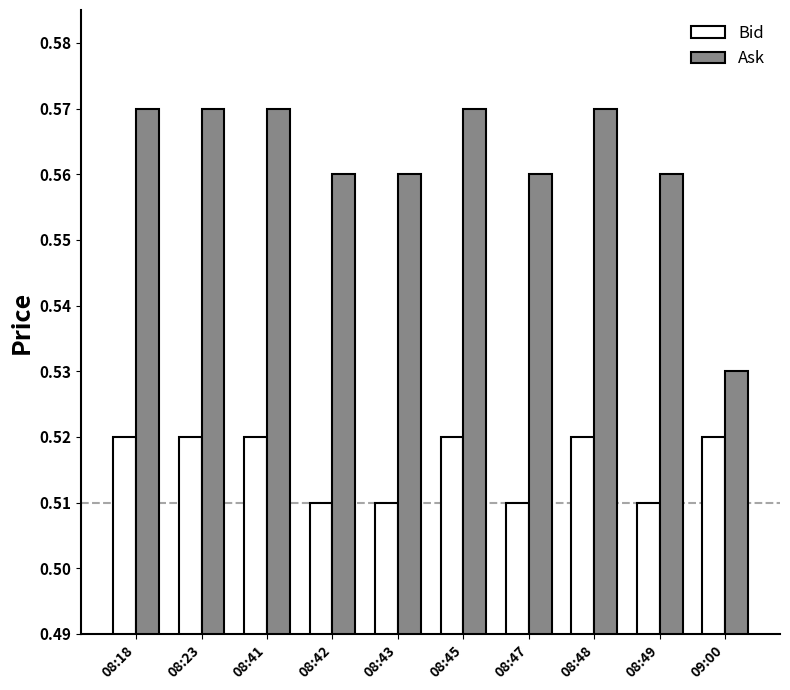

How many Ask values are between 0 and 1?

10